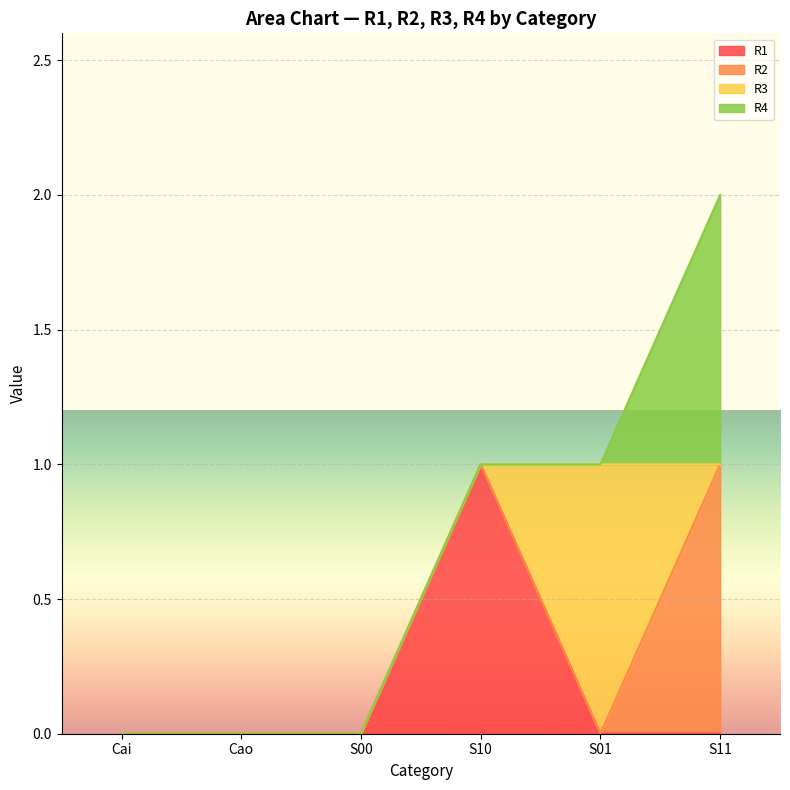

Which category has the lowest value in the R3 series?

Cai